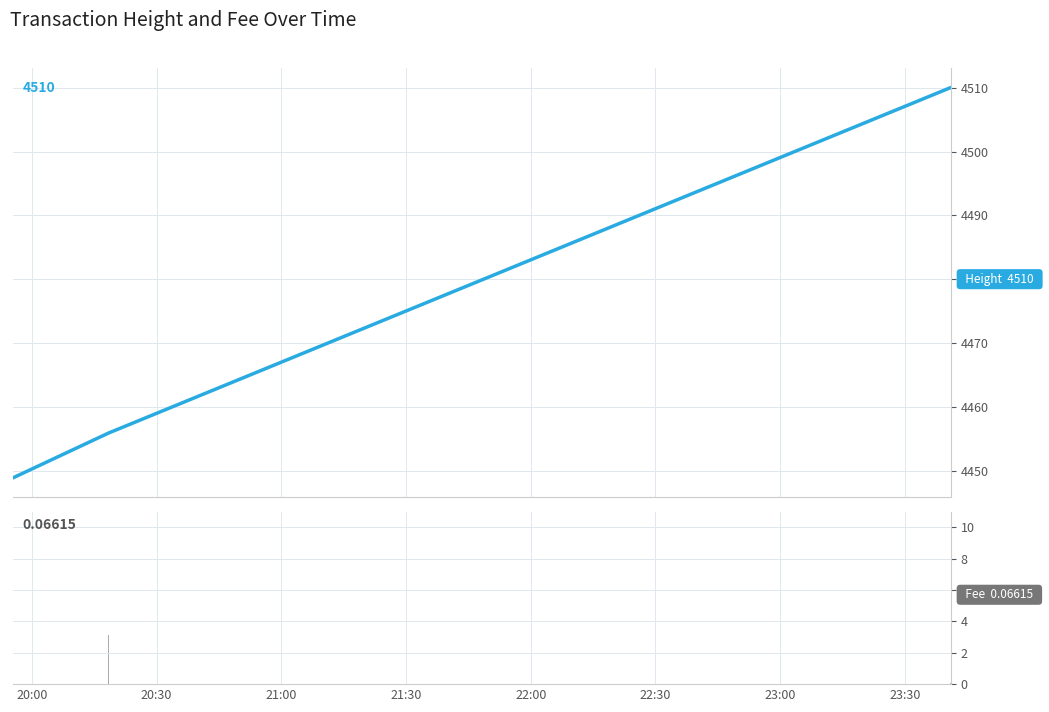

Read the Height value at 20:00.

4449.0